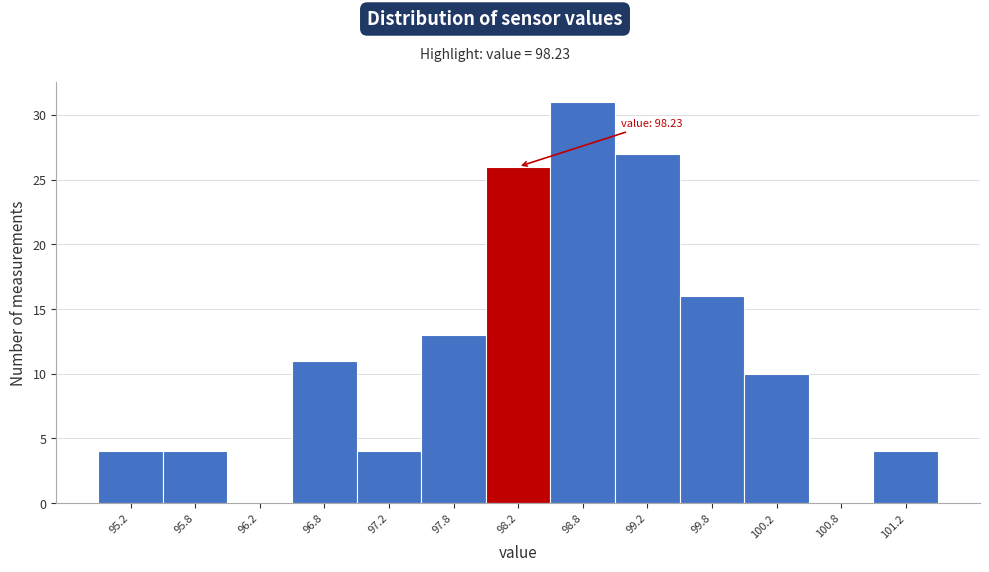

Which range on the x-axis has the tallest bar?

98.5 to 99.0